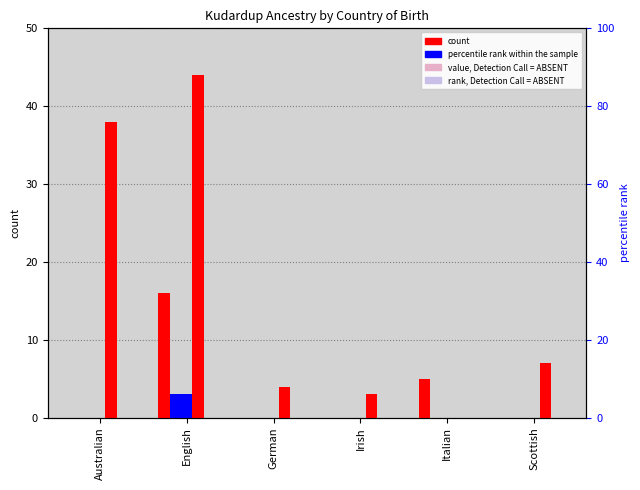

What is the spread (max minus min) of values at German?

4